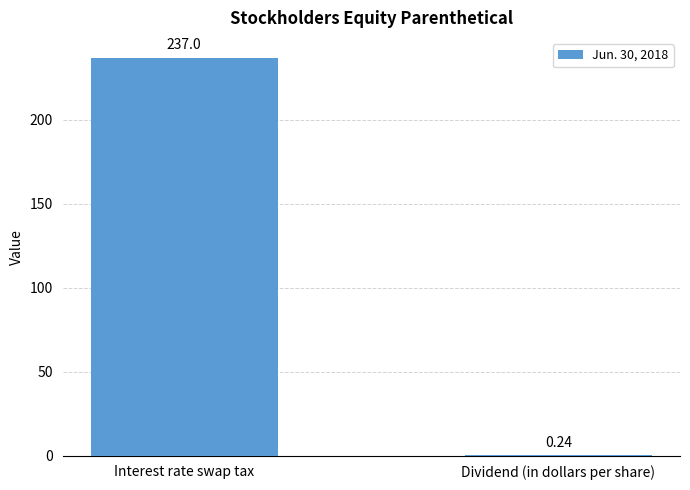

Which label corresponds to the largest value in the chart?

Interest rate swap tax